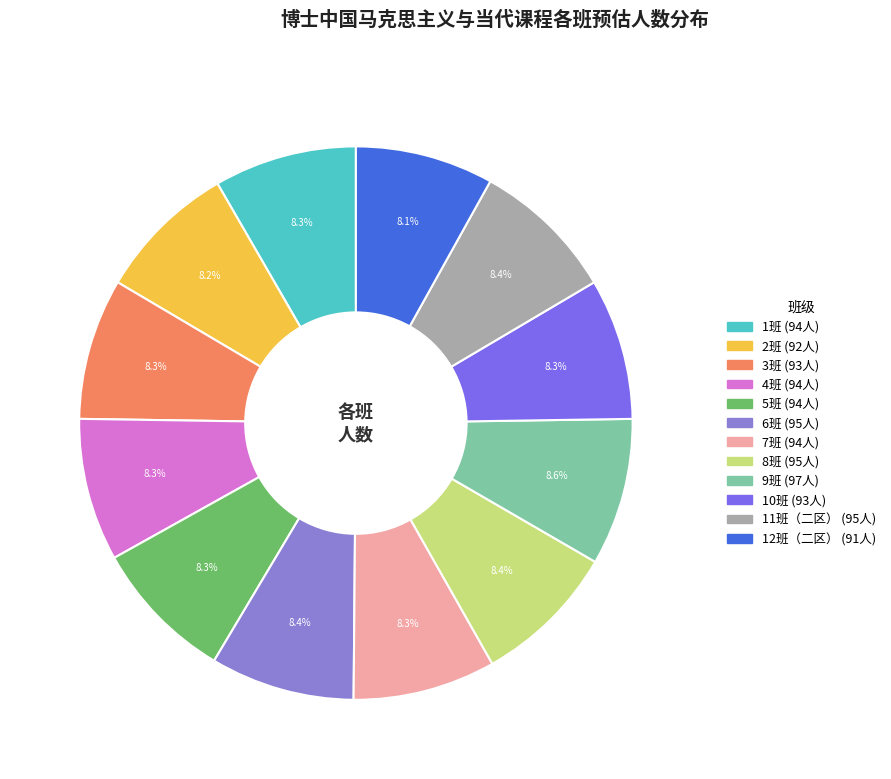

How many segments does this pie chart have?

12